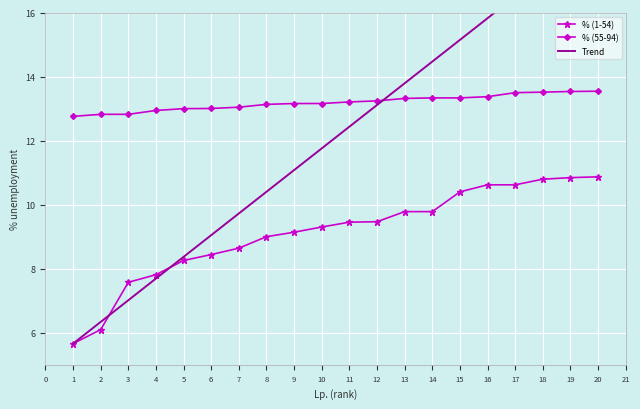

Which series has the widest spread of values?

Trend